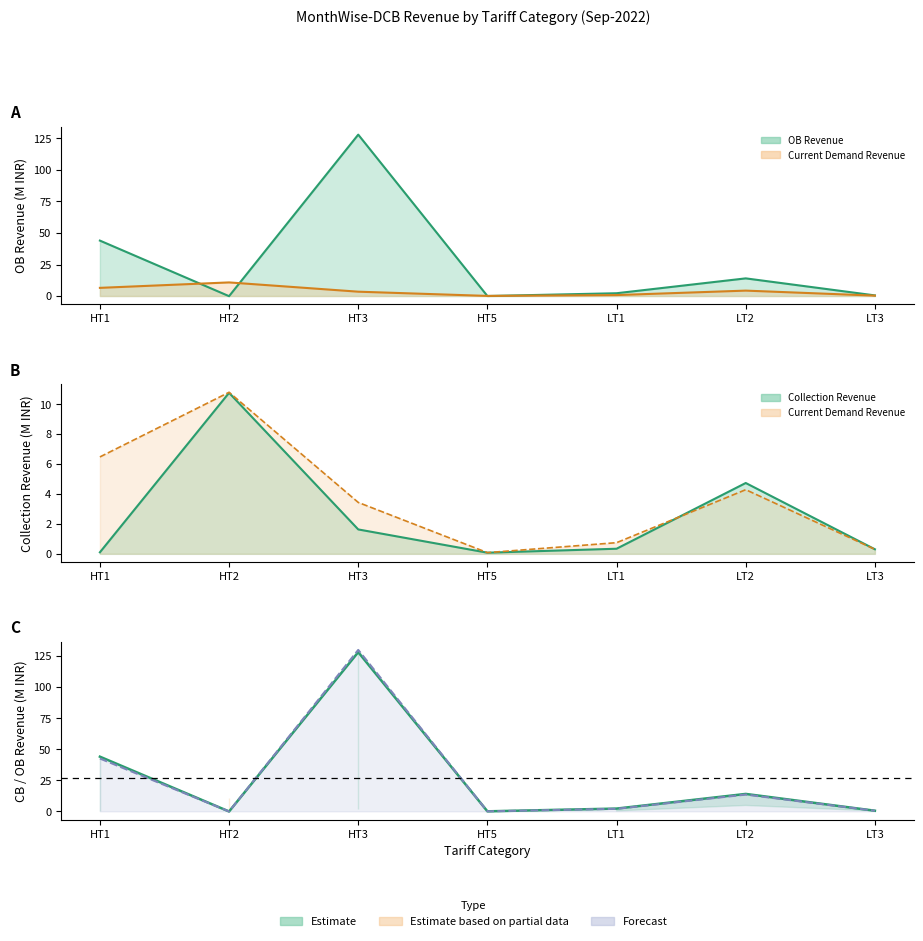

How many interior local peaks does the OB Revenue series have?

2